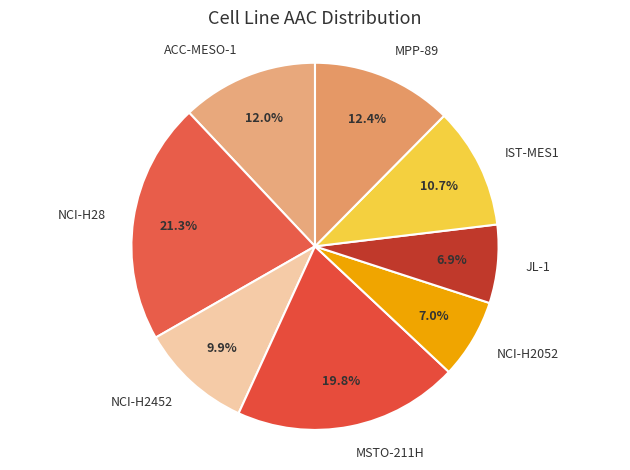

Is there a majority slice in this chart?

No